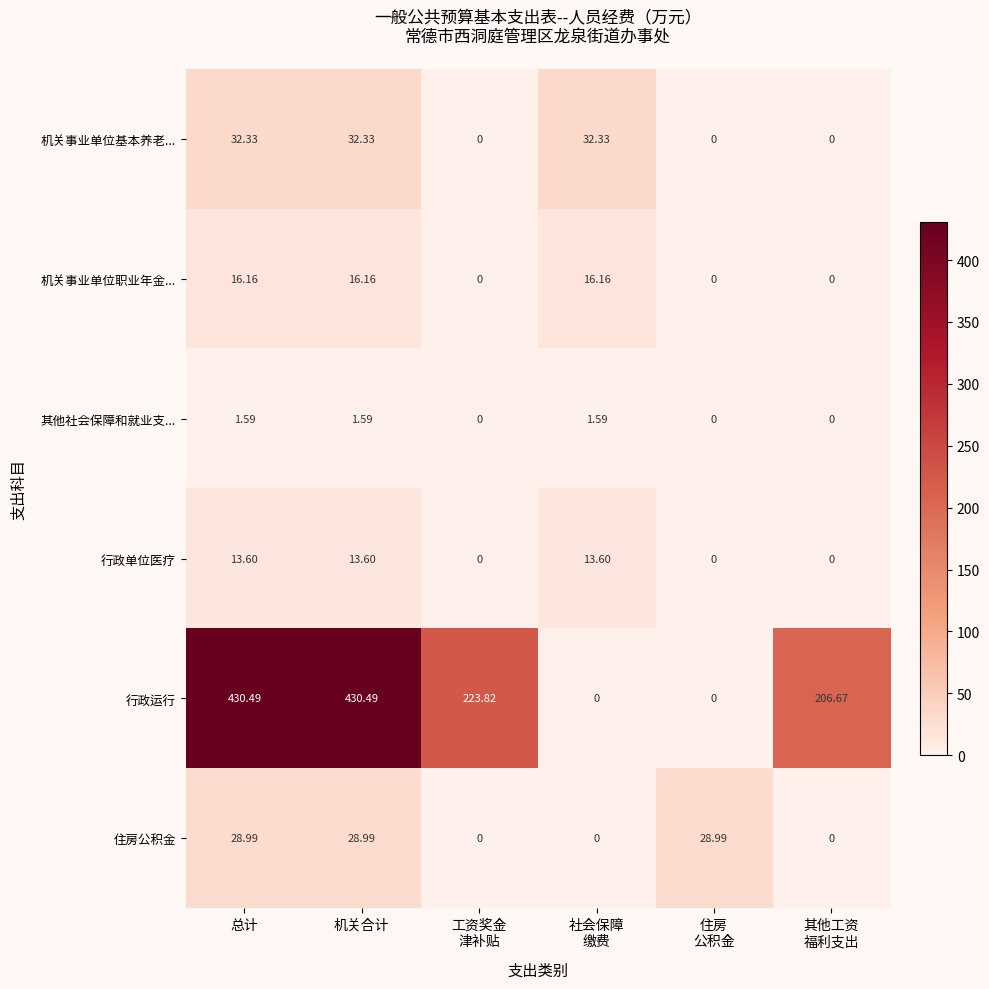

Where does the 其他社会保障和就业支... series first go above 1?

总计